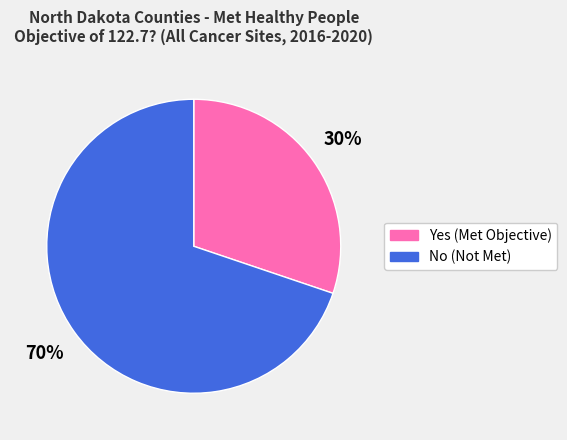

To the nearest percent, what is the difference between the largest and smallest slice percentages?

40%